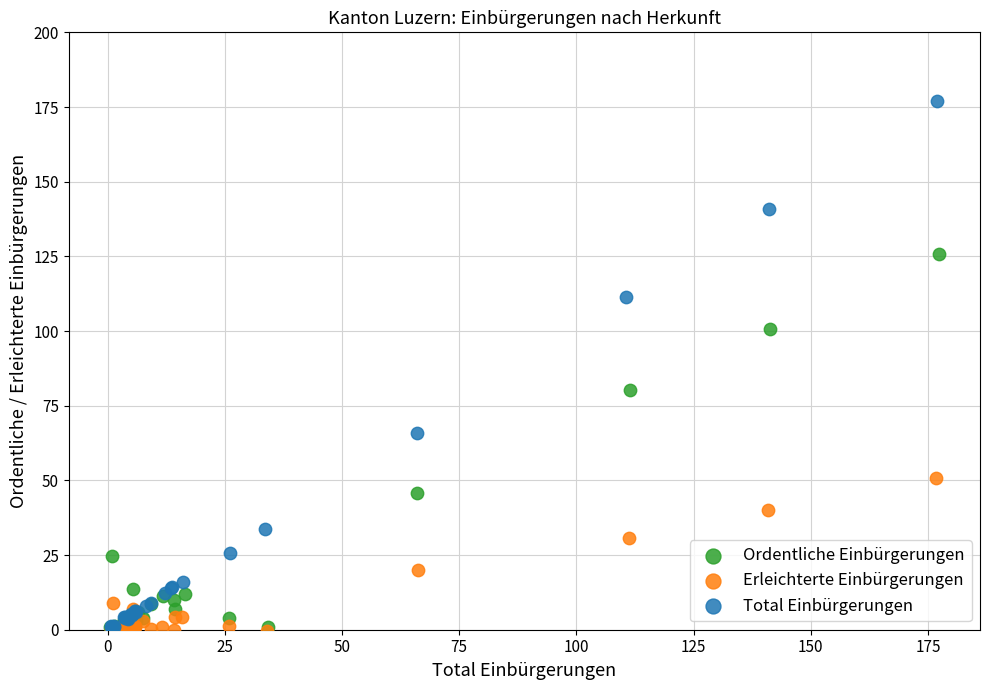

Which series reaches the maximum Y coordinate?

Total Einbürgerungen